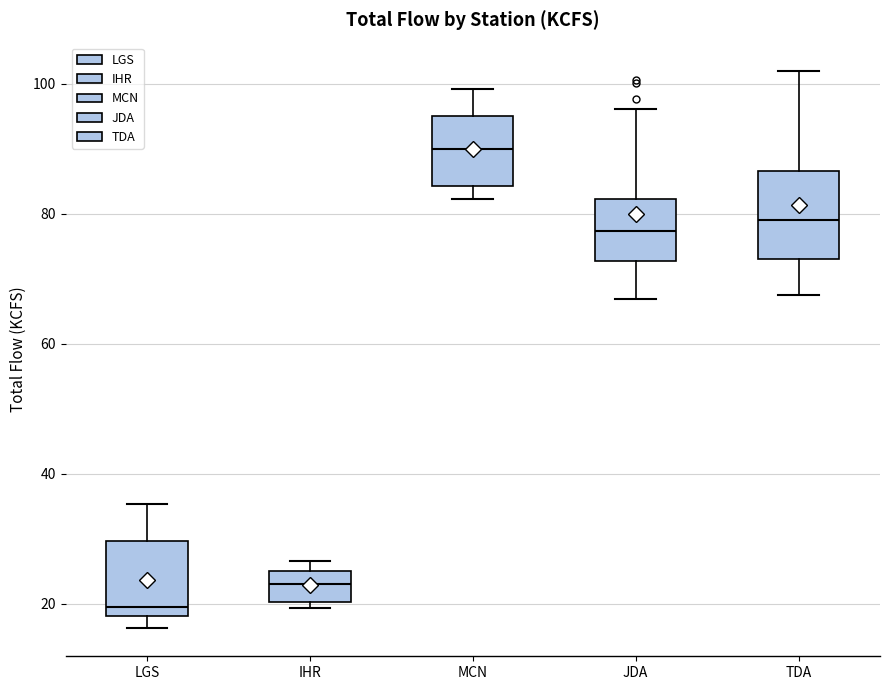

Reading left to right, transcribe this box plot: for each box, give where its median line is, the range the box spans, and where its two whiskers end, as read against the y-axis. The values are not printed on the chart, so give them approximately, as read against the axis.

LGS: median 20, box 18 to 30, whiskers 16 to 36
IHR: median 24, box 20 to 26, whiskers 20 (just below the box's lower edge) to 26 (just above the box's upper edge)
MCN: median 90, box 84 to 96, whiskers 82 to 100
JDA: median 78, box 72 to 82, whiskers 66 to 96
TDA: median 78, box 74 to 86, whiskers 68 to 102